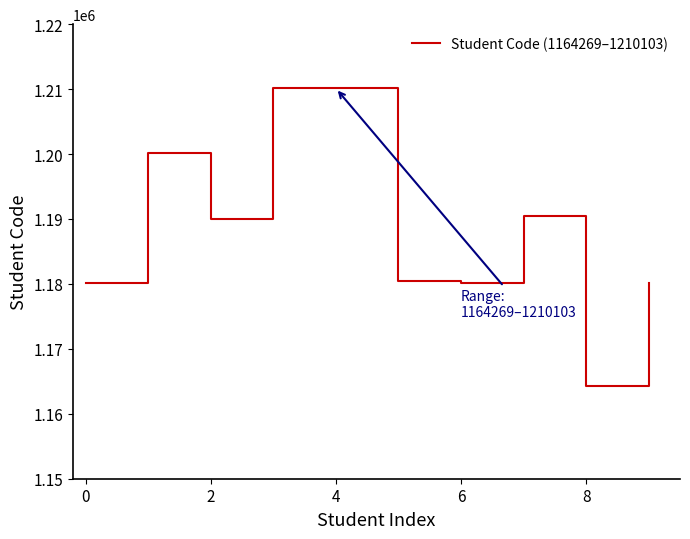

What is the smallest value displayed?

1164269